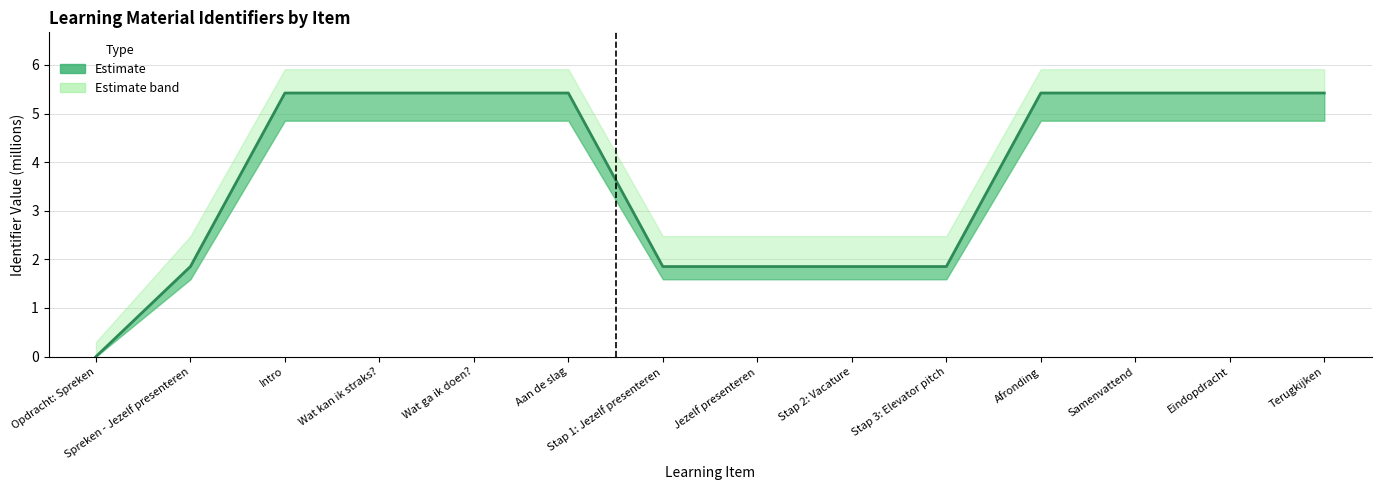

List the labels in order of value, largest first.

Terugkijken, Eindopdracht, Samenvattend, Afronding, Aan de slag, Wat ga ik doen?, Wat kan ik straks?, Intro, Stap 3: Elevator pitch, Stap 2: Vacature, Jezelf presenteren, Stap 1: Jezelf presenteren, Spreken - Jezelf presenteren, Opdracht: Spreken